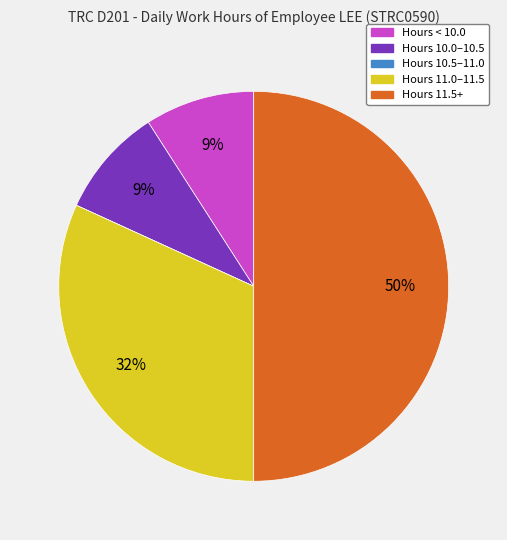

To the nearest percent, what is the average slice percentage?

20%